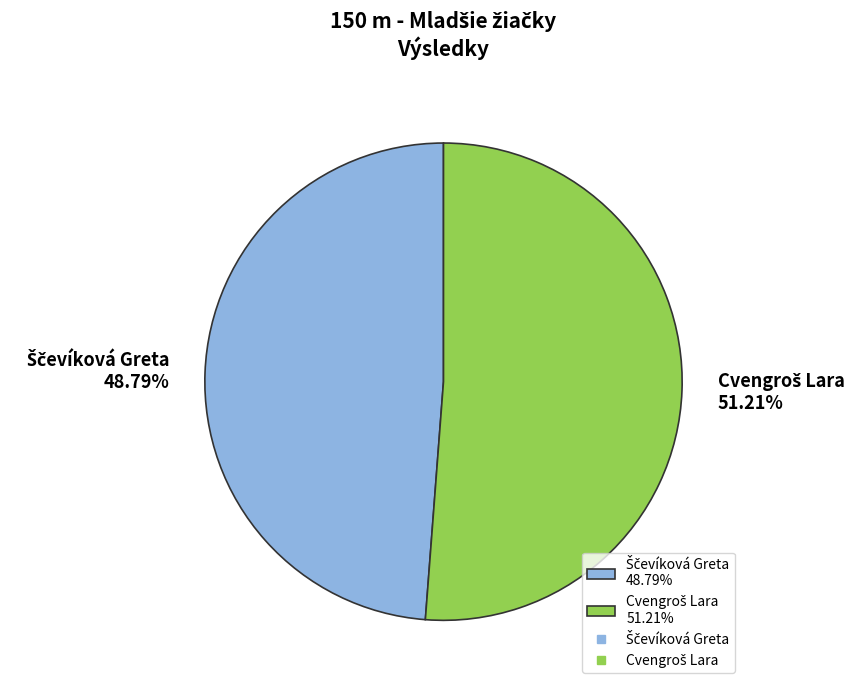

Does any single category account for the majority?

Yes